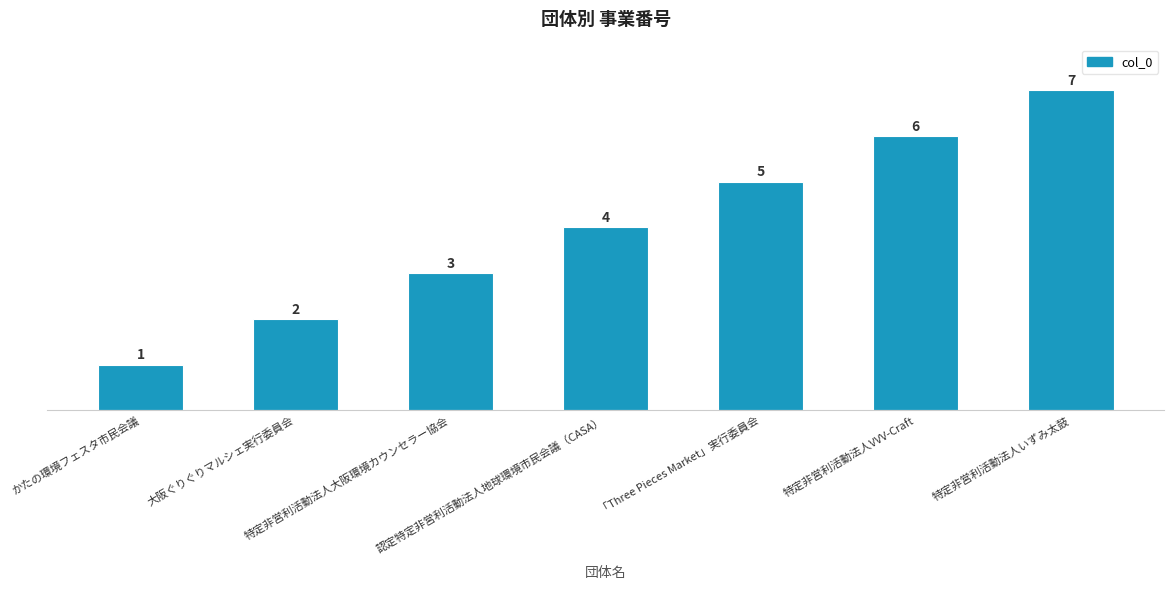

Reading right to left, extract all data points from this chart.

7	6	5	4	3	2	1